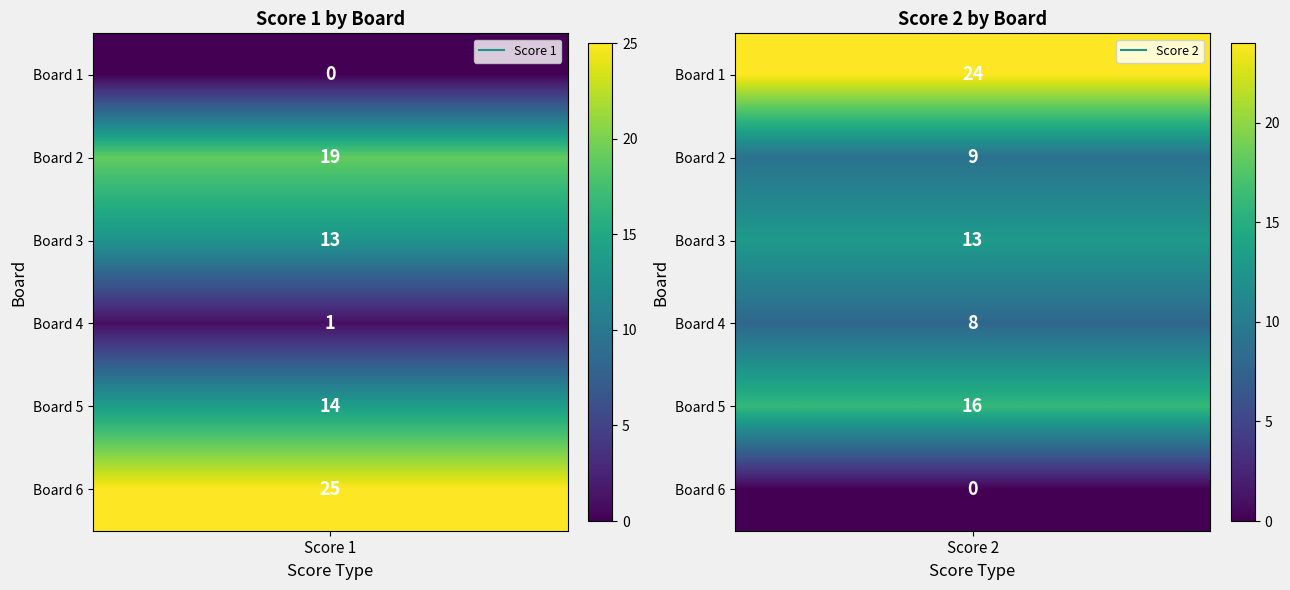

At how many categories does at least one series exceed 24?

1